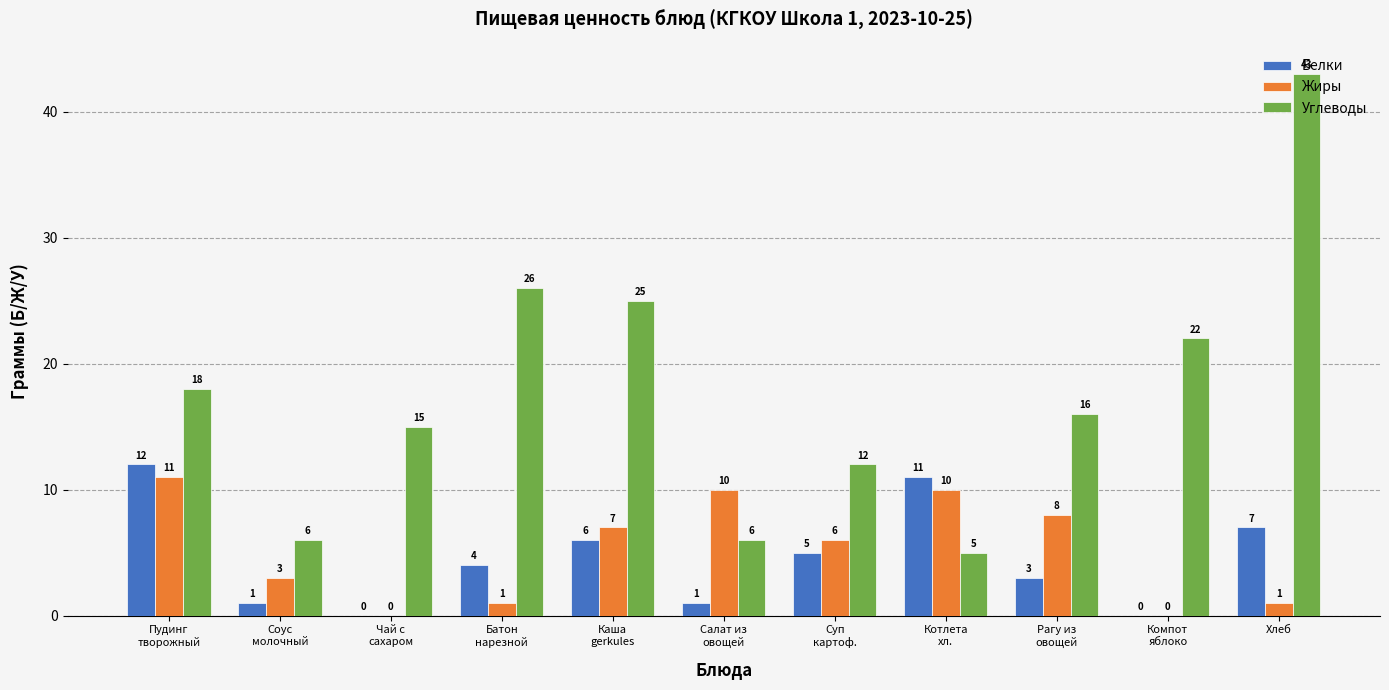

At which label does Белки first exceed 4?

Пудинг
творожный